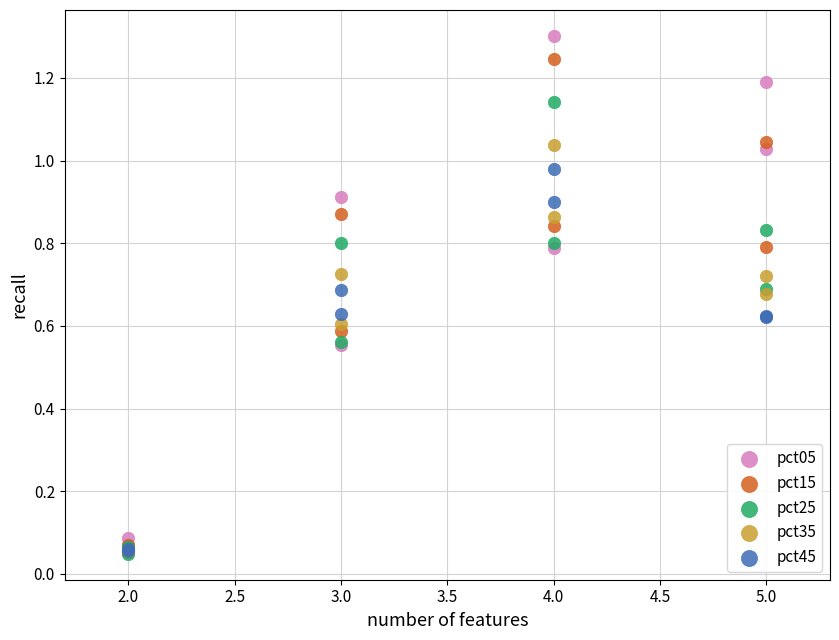

Which series has the widest spread of Y values?

pct05